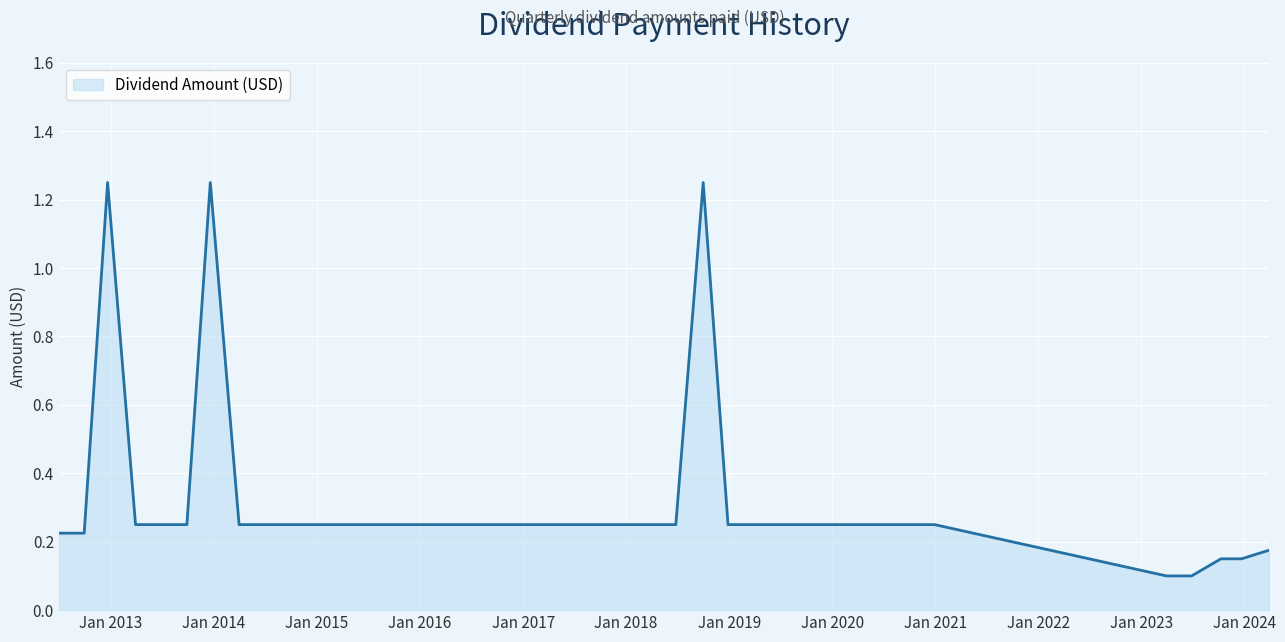

How many lines are shown in the chart?

1